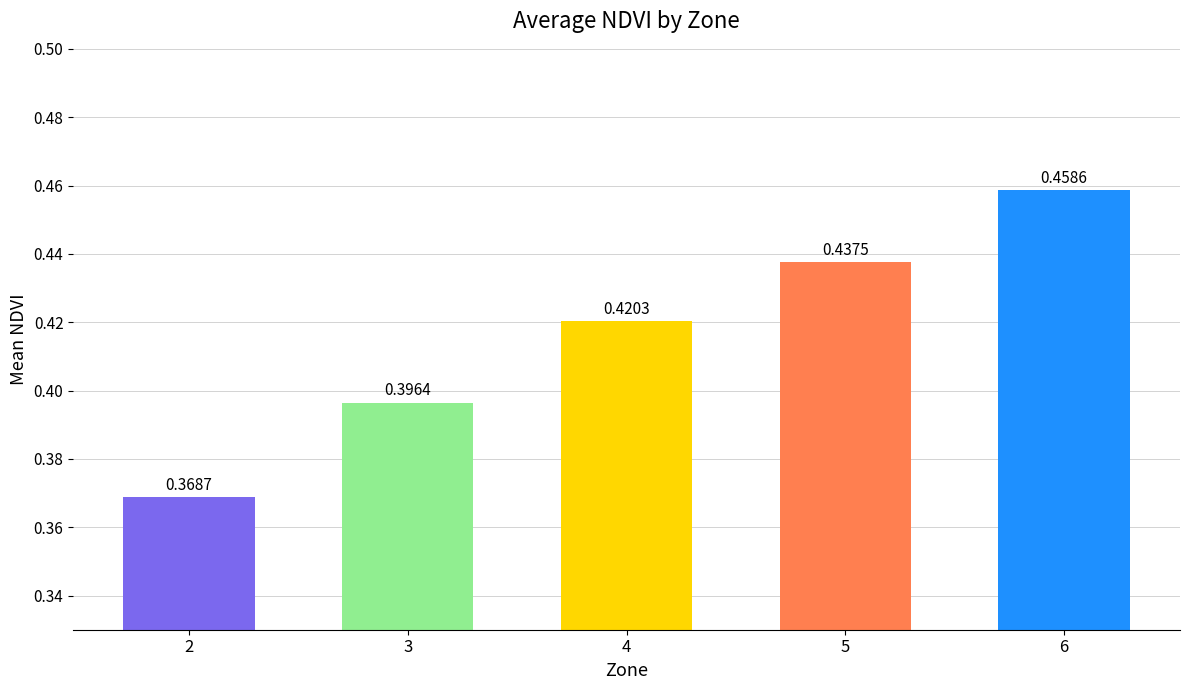

At which category does the chart reach its minimum across all series?

2